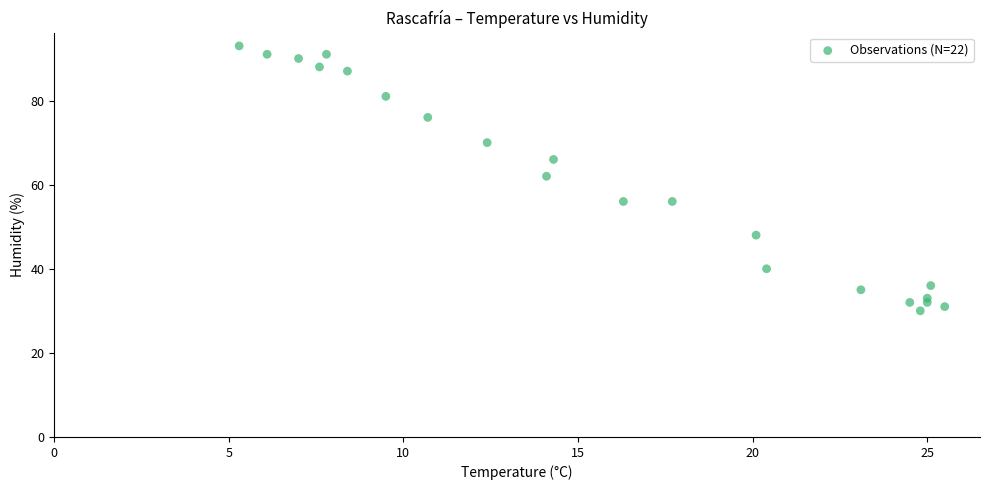

What Y value in the scatter plot is closest to 61?

62